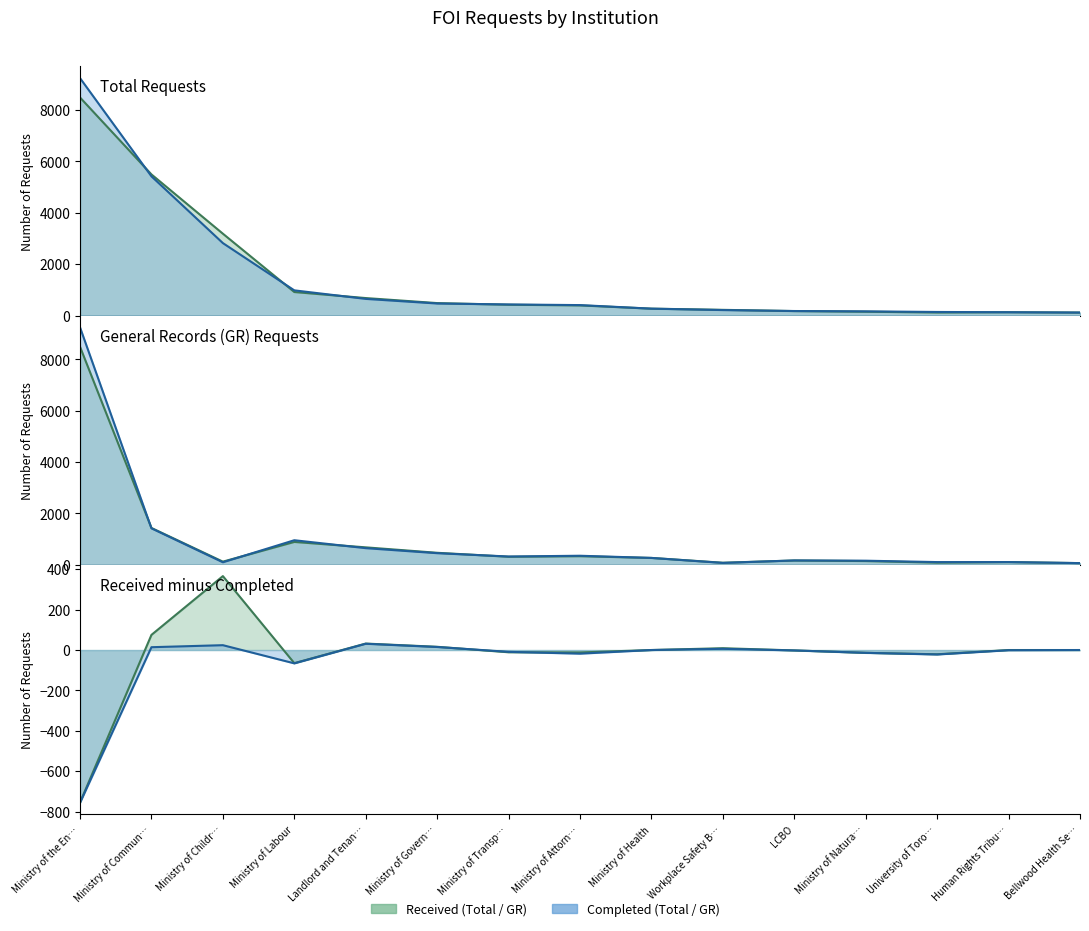

At how many categories does at least one series exceed 6571?

1